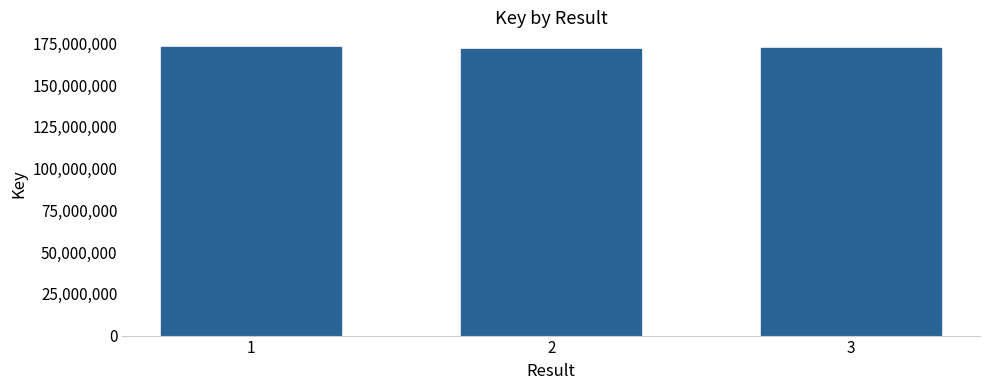

What is the minimum value shown in the chart?

171605710